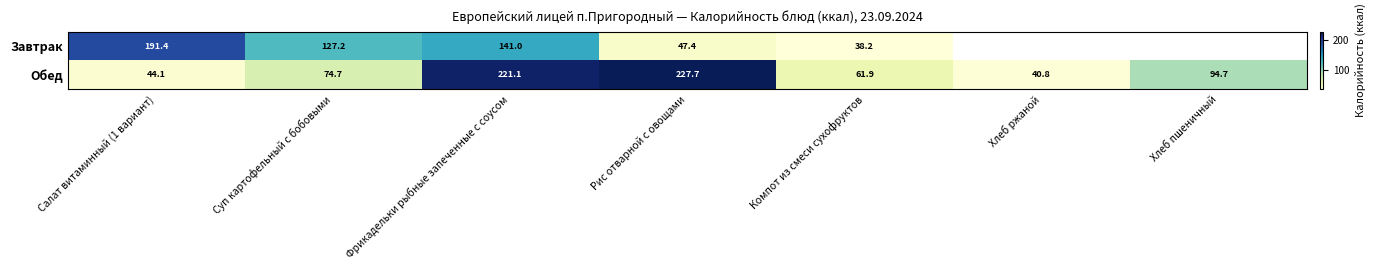

Rank the series at Фрикадельки рыбные запеченные с соусом from lowest to highest value.

Завтрак, Обед